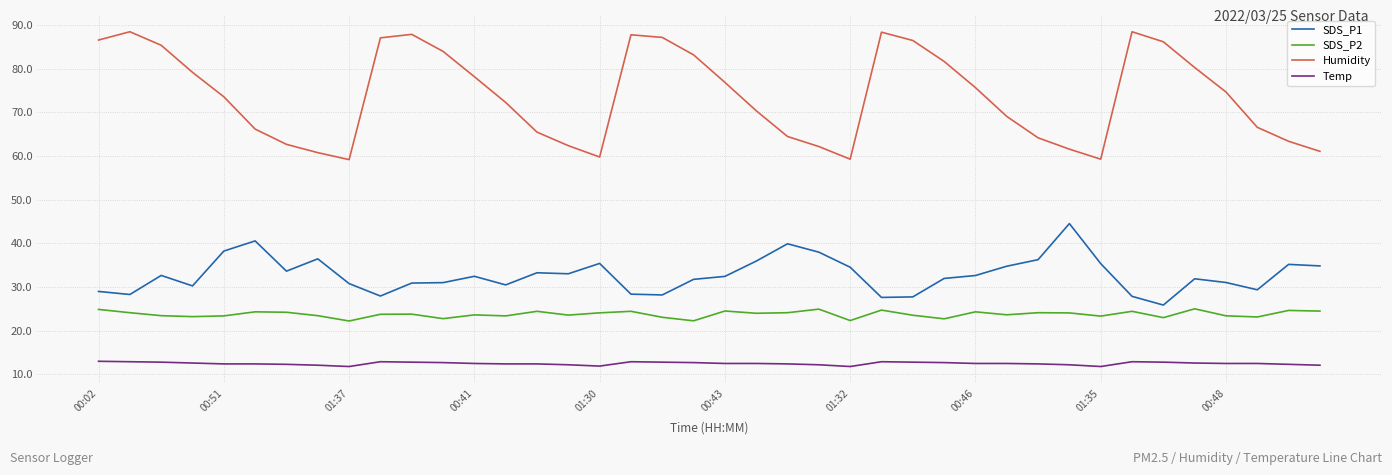

What is the difference between the maximum and minimum values in the SDS_P2 series?

2.8